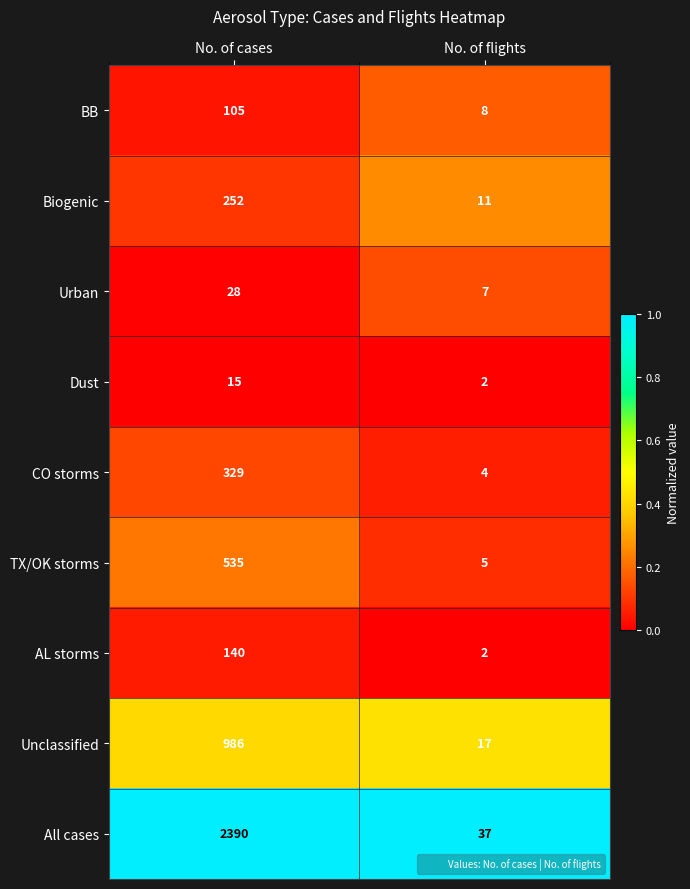

At which category is the sum across all series the highest?

No. of cases